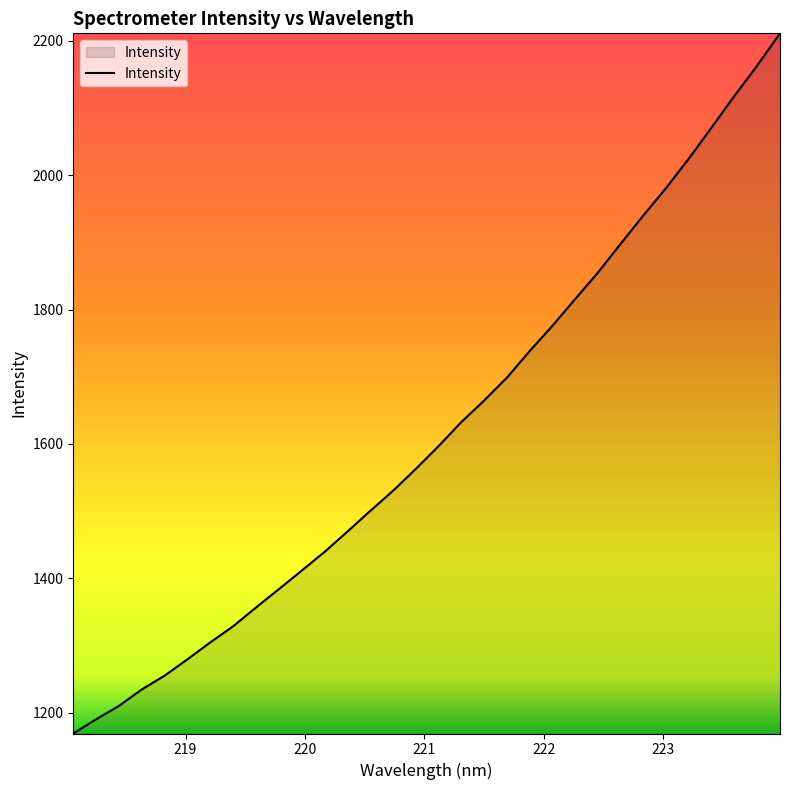

What is the minimum value shown in the chart?

1169.2